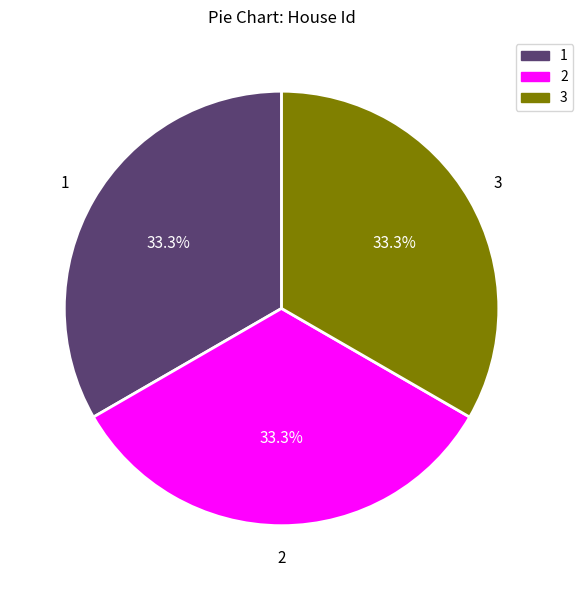

Is there any slice that represents more than half of the pie?

No